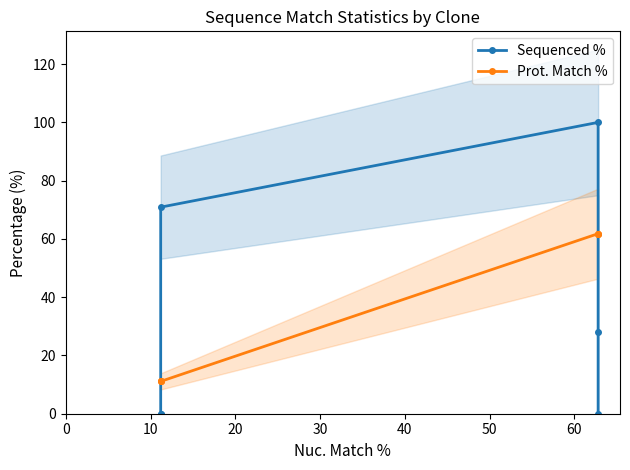

What is the average value of the Sequenced % series?

33.2